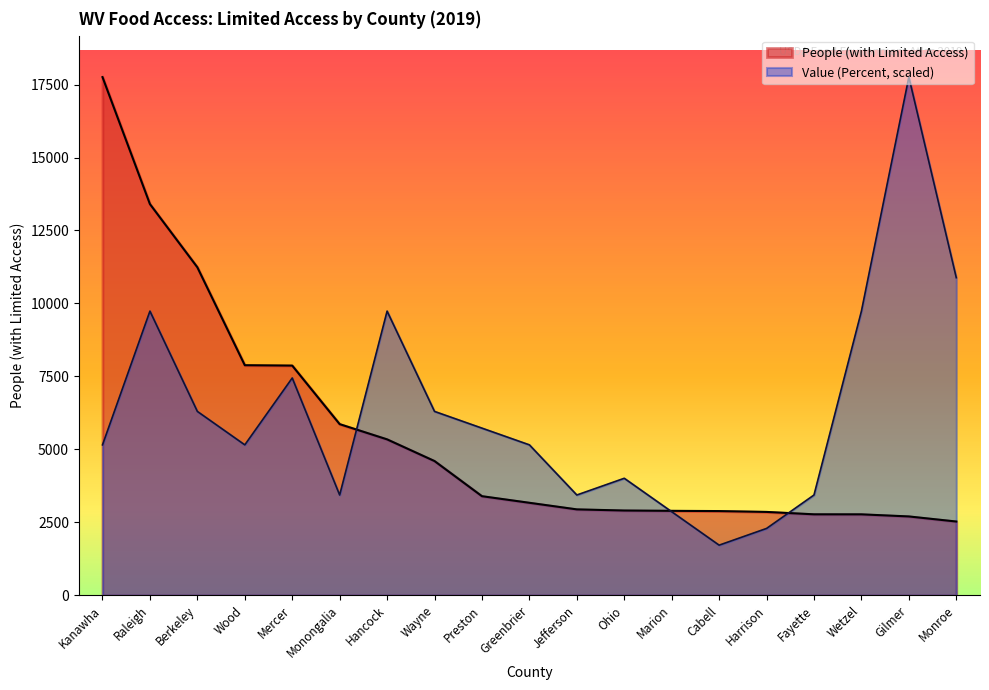

Between Preston and Kanawha, which is larger?

Kanawha